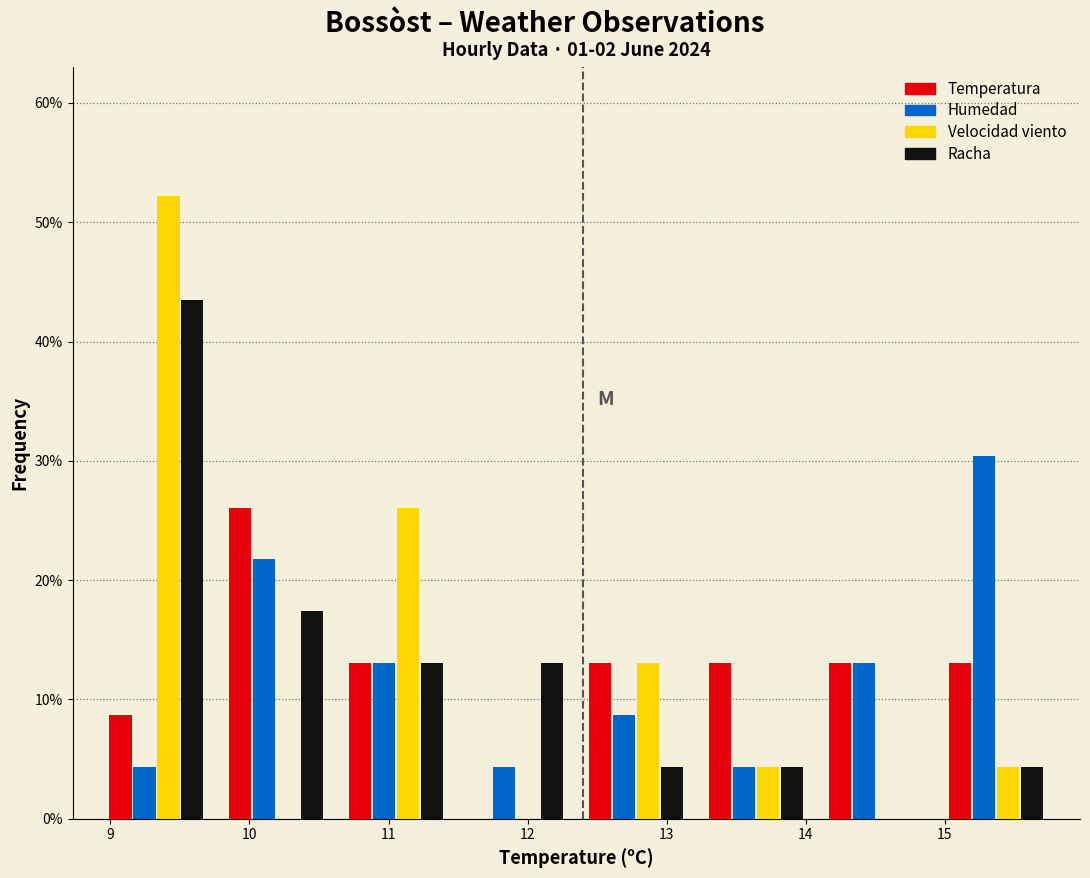

Reading left to right, list every range on the x-axis with the height of the bar of each series over it. Neither the bar edges nor the heights are printed on the chart, so give them approximately, as read against the axes.

8.9 to 9.8: Temperatura=9	Humedad=4	Velocidad viento=52	Racha=43
9.8 to 10.6: Temperatura=26	Humedad=22	Velocidad viento=0	Racha=17
10.6 to 11.5: Temperatura=13	Humedad=13	Velocidad viento=26	Racha=13
11.5 to 12.4: Temperatura=0	Humedad=4	Velocidad viento=0	Racha=13
12.4 to 13.2: Temperatura=13	Humedad=9	Velocidad viento=13	Racha=4
13.2 to 14.1: Temperatura=13	Humedad=4	Velocidad viento=4	Racha=4
14.1 to 14.9: Temperatura=13	Humedad=13	Velocidad viento=0	Racha=0
14.9 to 15.8: Temperatura=13	Humedad=30	Velocidad viento=4	Racha=4